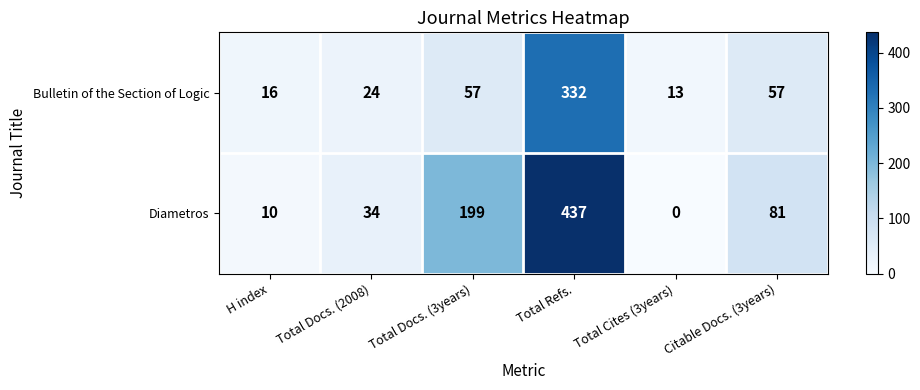

Rank the series at Citable Docs. (3years) from lowest to highest value.

Bulletin of the Section of Logic, Diametros